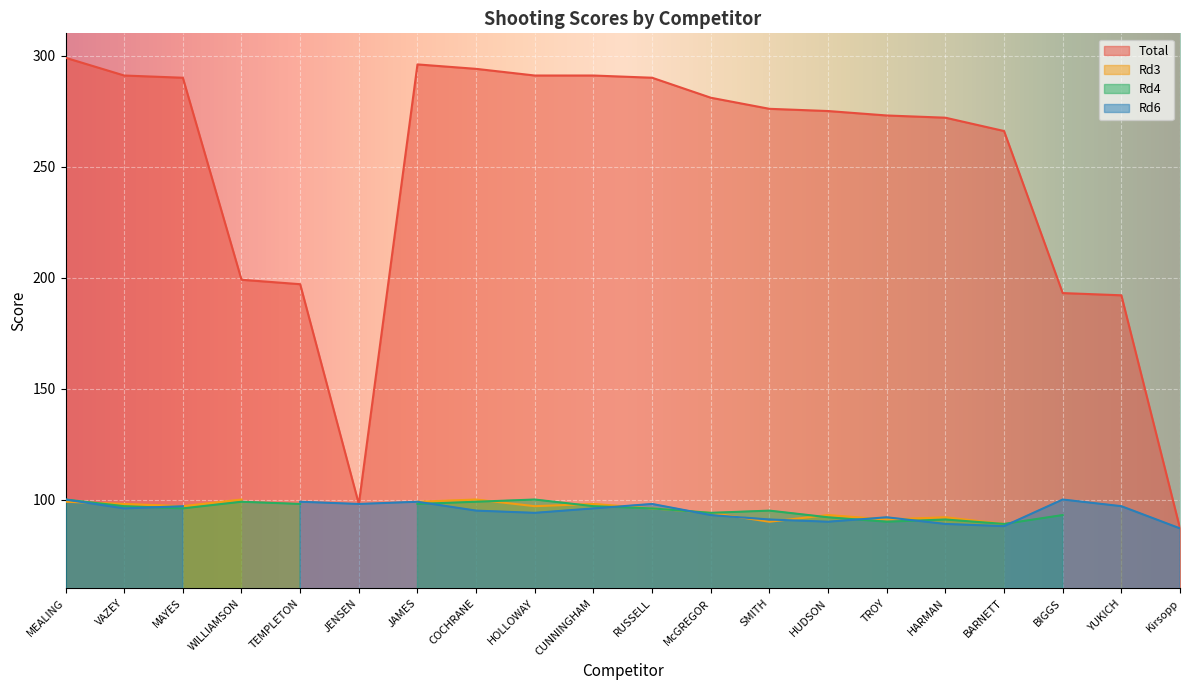

Rank the series by their maximum value, from highest to lowest.

Total, Rd3, Rd4, Rd6